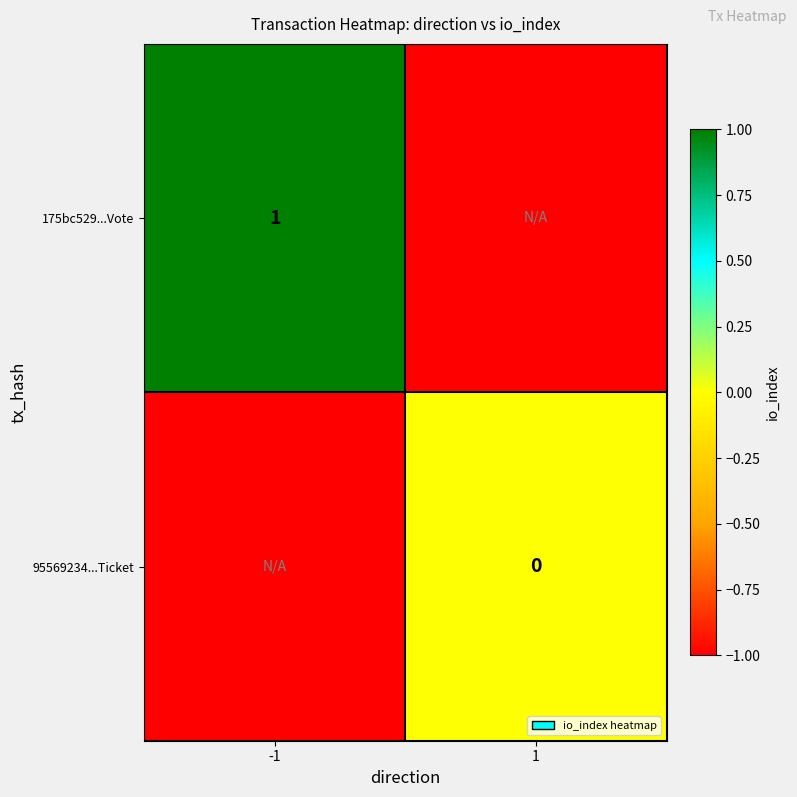

Is the value of 175bc529...Vote at -1 greater than the value of 95569234...Ticket at 1?

Yes